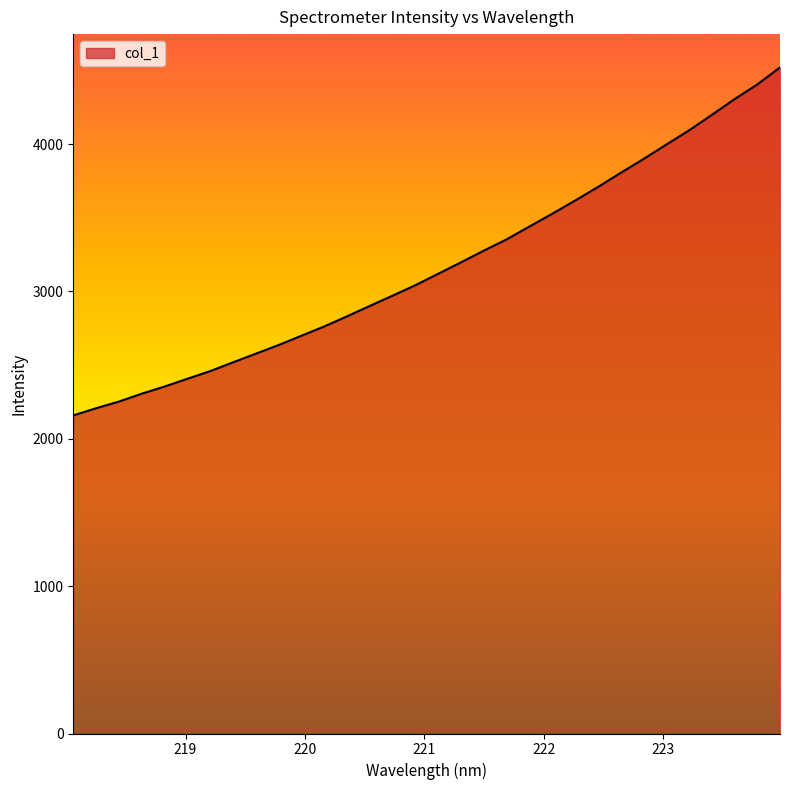

What is the minimum value shown in the chart?

2158.2